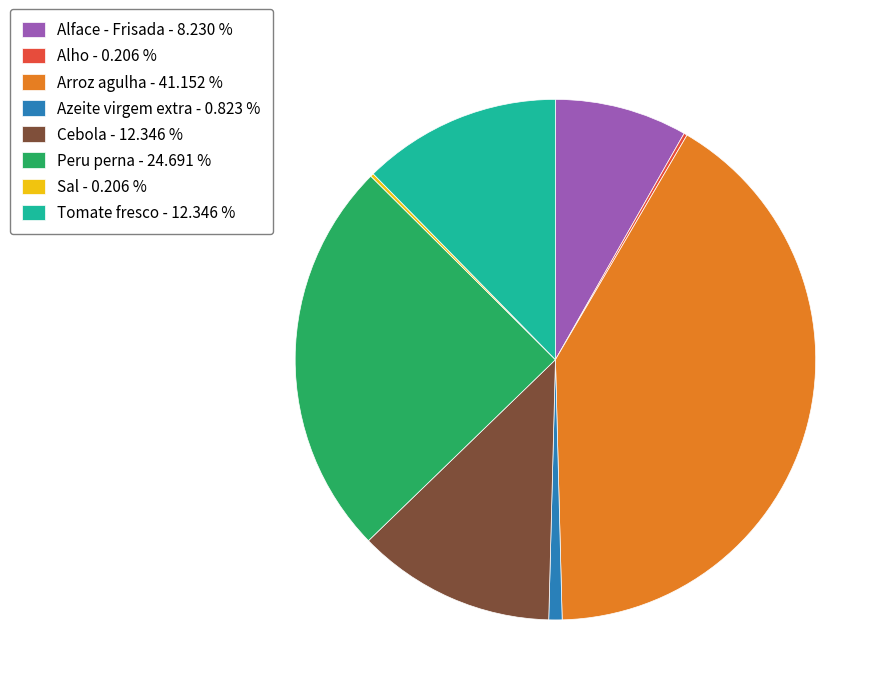

Is Tomate fresco - 12.346 % the majority of the pie?

No